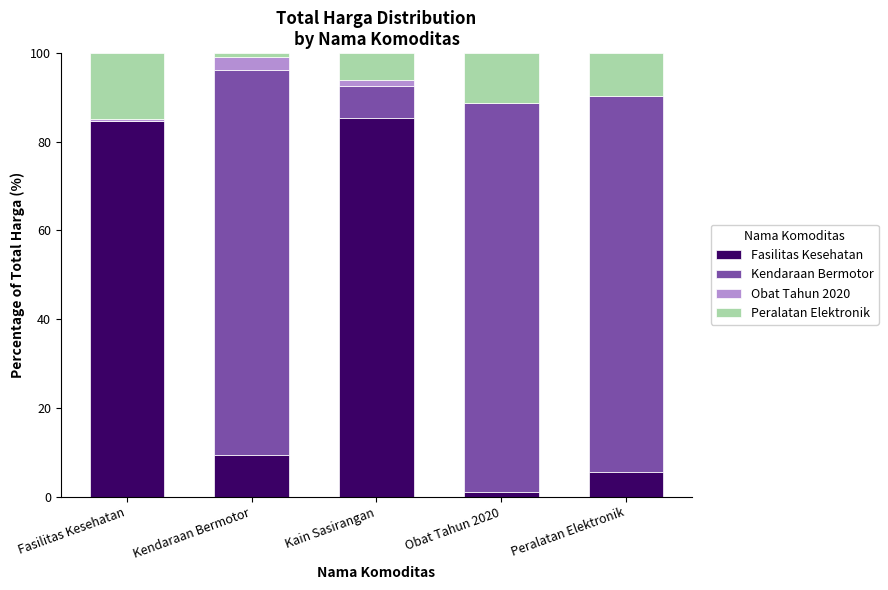

Where is Fasilitas Kesehatan nearest to the value 43?

Kendaraan Bermotor